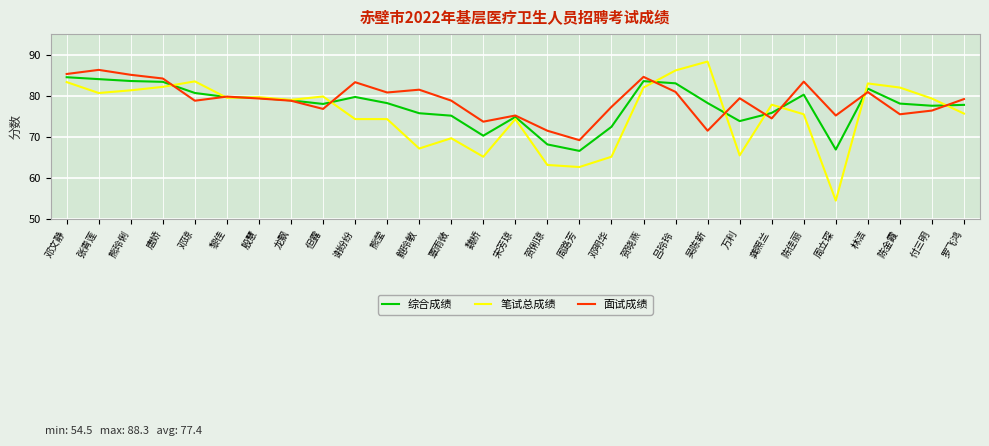

True or false: 面试成绩 has a value of 127.5 at 魏桥.

False